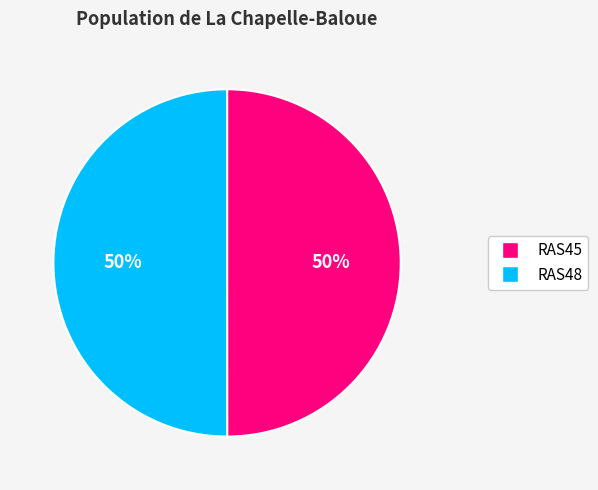

The RAS45 slice represents 50% of the pie. True or false?

True